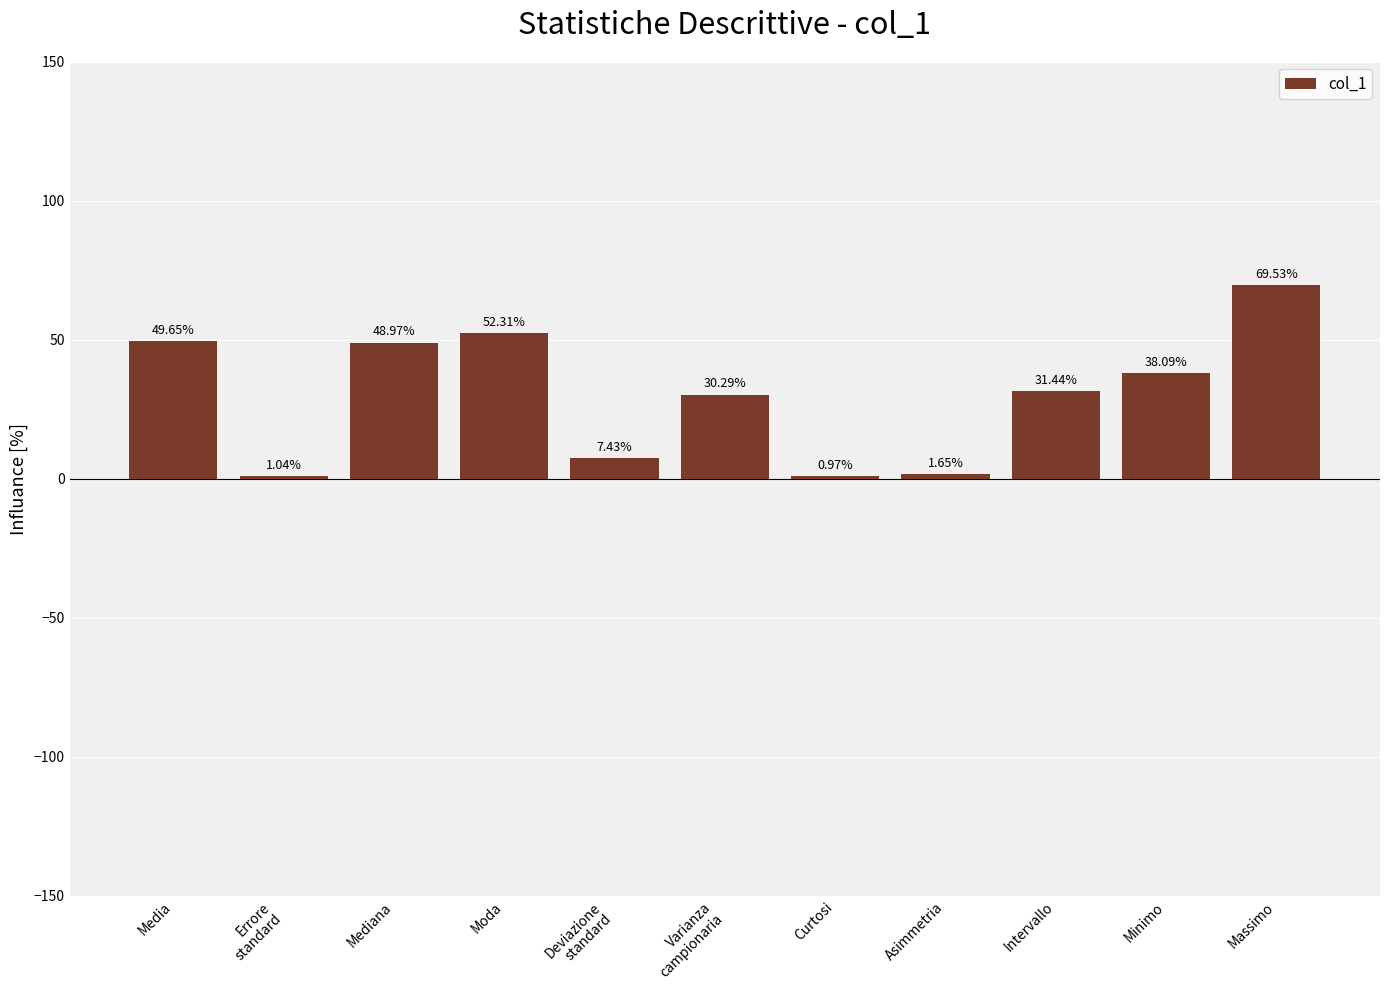

At which category does the chart reach its minimum across all series?

Curtosi